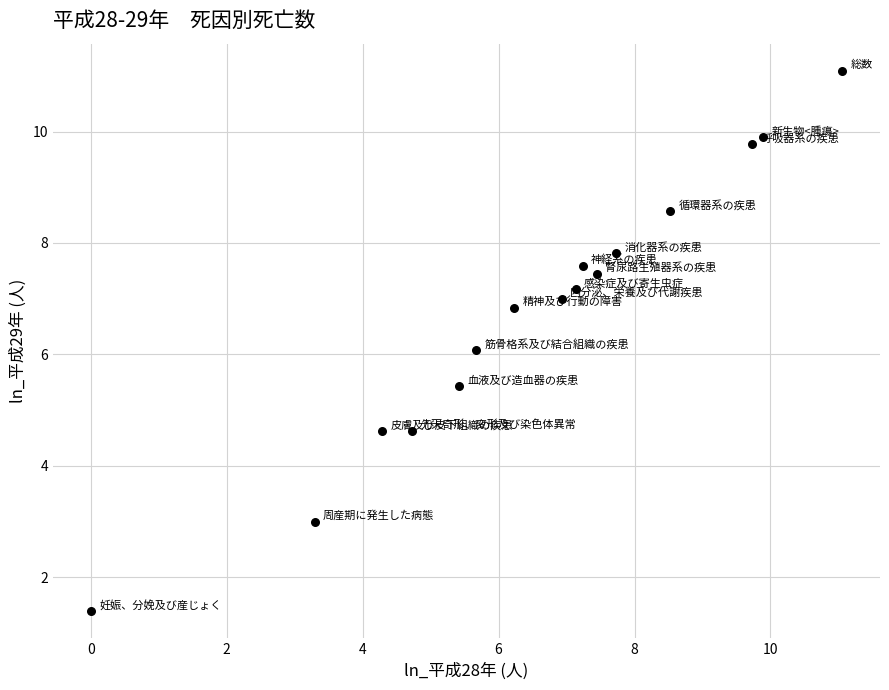

What is the range of X values (max minus min)?

11.1